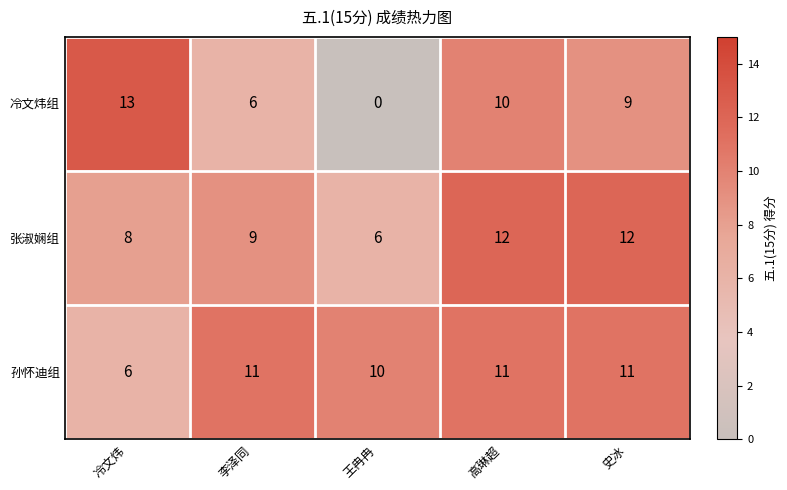

Which category has the lowest value in the 张淑娴组 series?

王冉冉